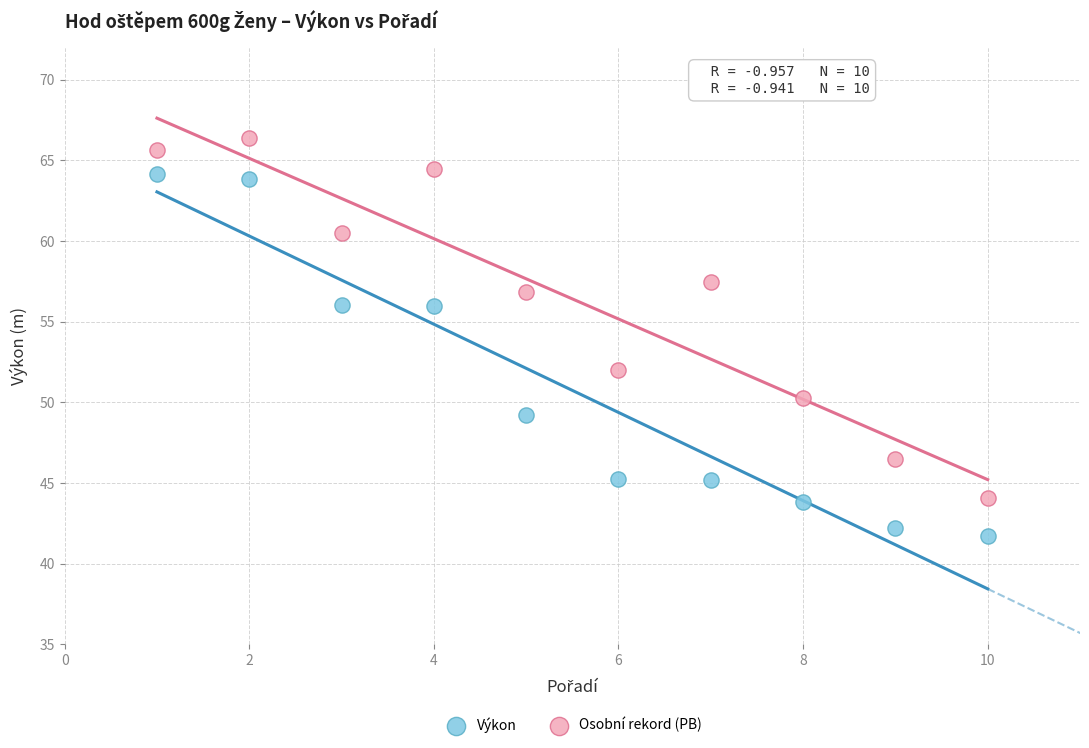

Which series contains the highest Y value?

Osobní rekord (PB)